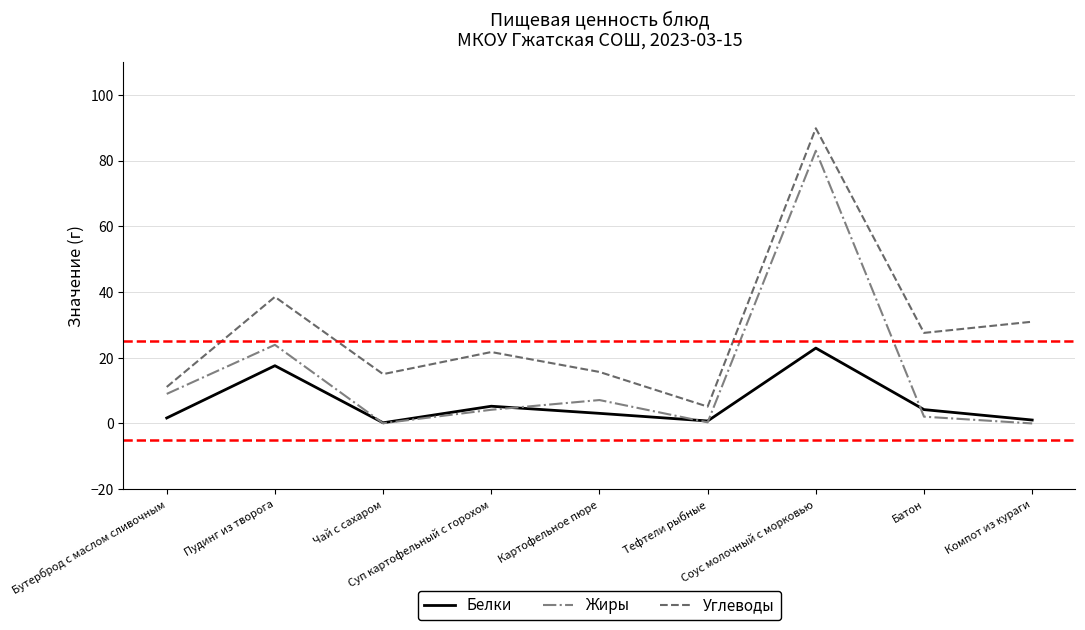

Which series has the largest total across all categories?

Углеводы